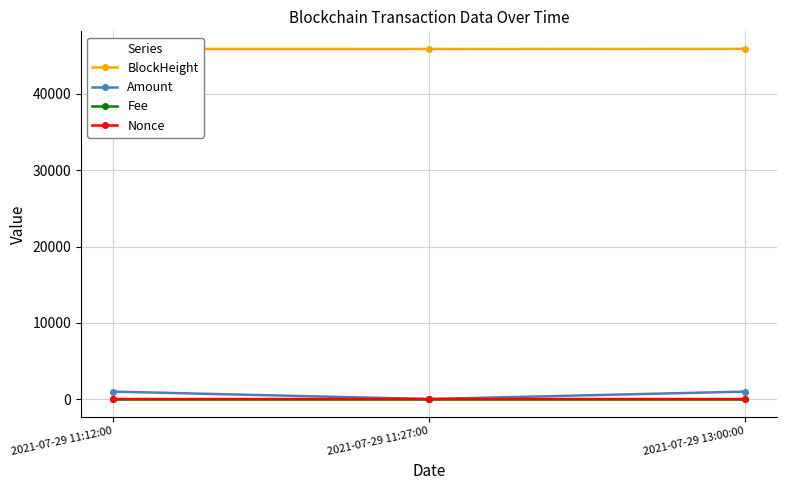

Reading right to left, what are all the values shown in this chart?

BlockHeight: 45920.0	45902.0	45900.0
Amount: 976.0	2.0	975.0
Fee: 0.0	0.0	0.0
Nonce: 0.0	3.0	1.0